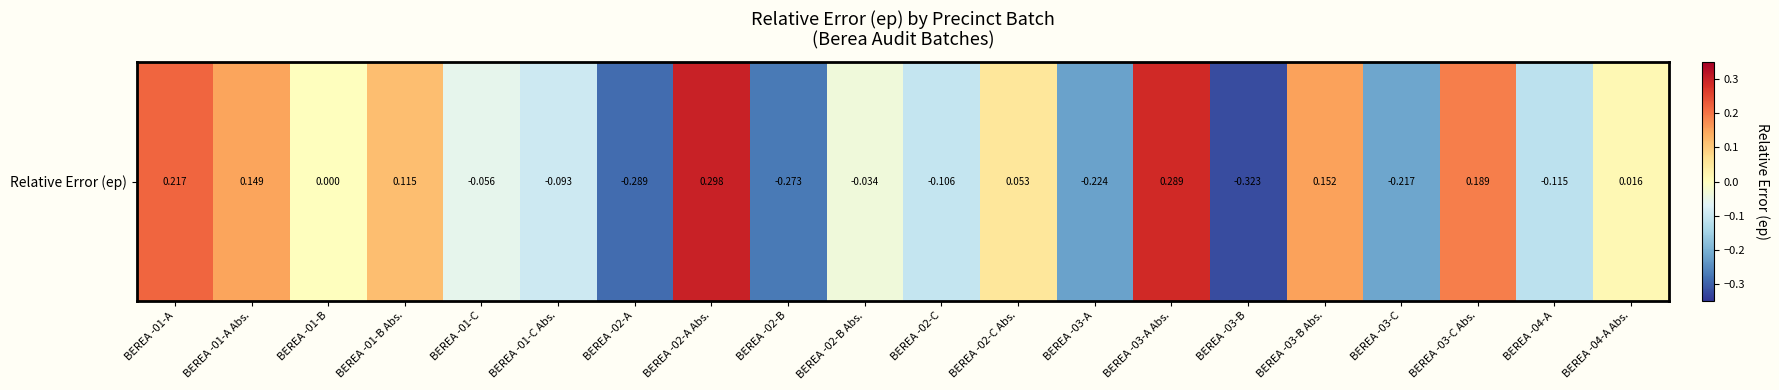

What is the sum of all values?

-0.3